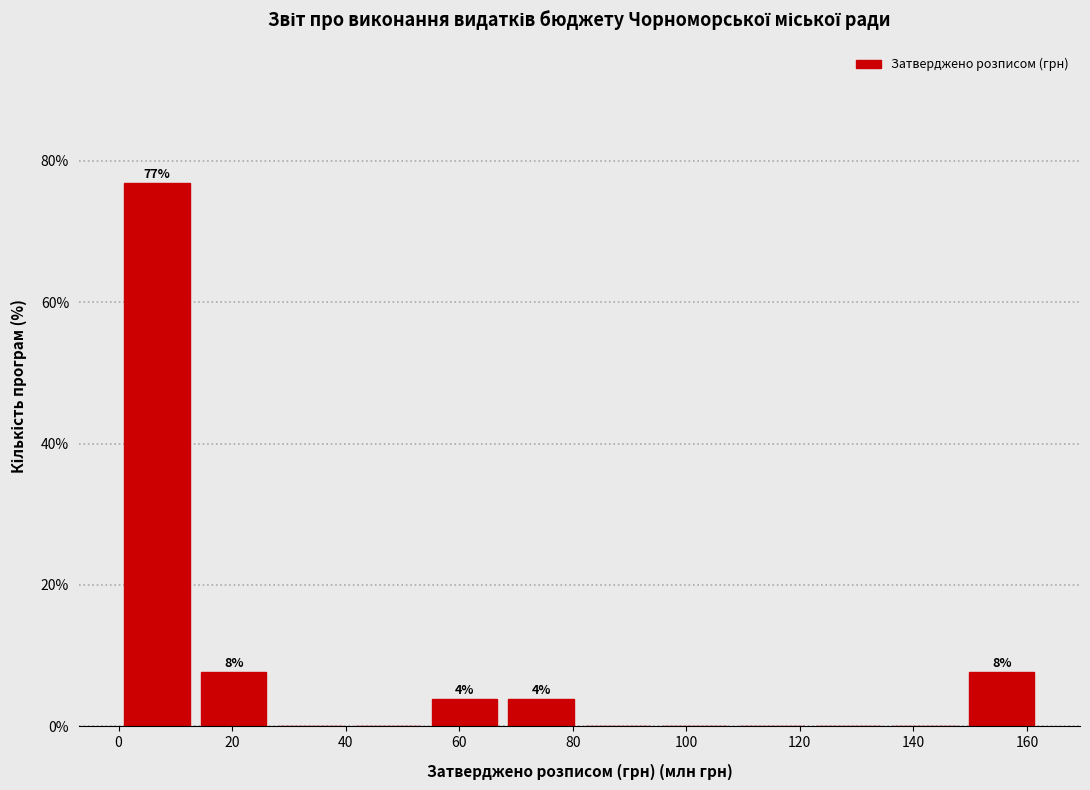

Which range on the x-axis has the tallest bar?

0 to 14